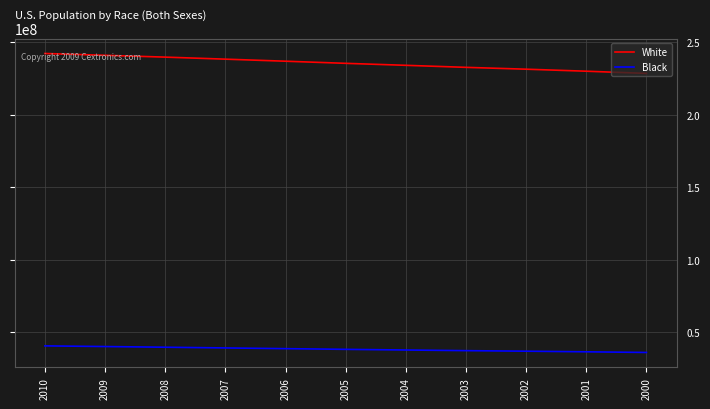

True or false: Black and White cross at least once.

False